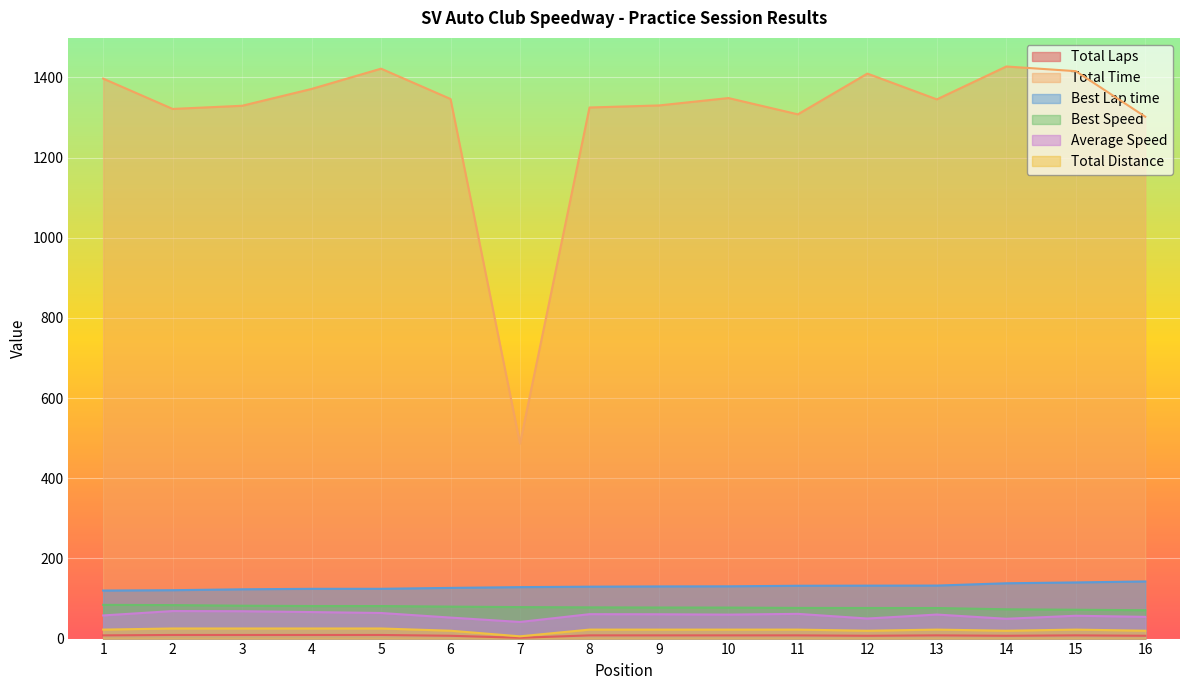

At which category does Total Time reach its first local peak?

5